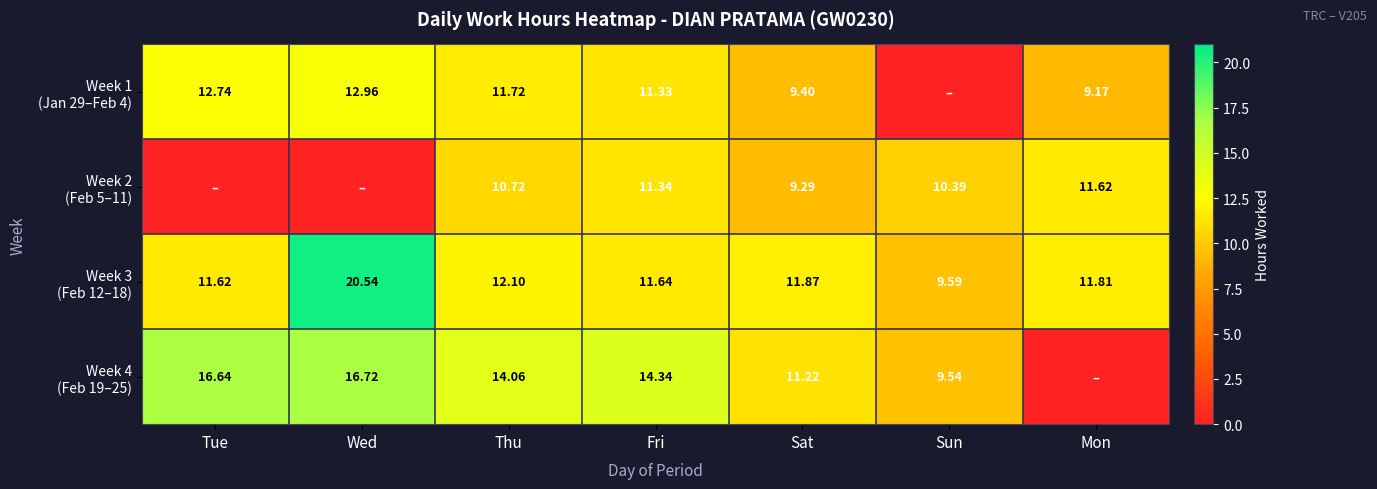

Which series has the largest total across all categories?

Week 3 (Feb 12–18)